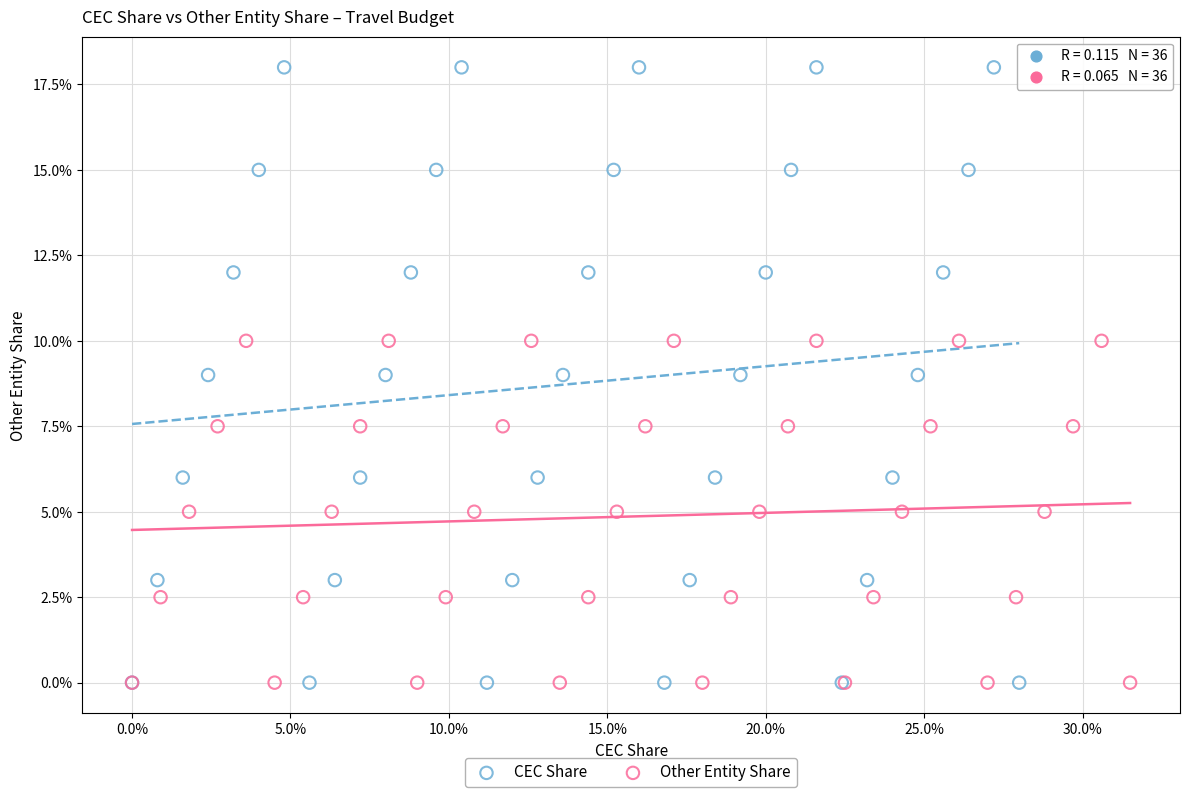

Which series has the widest spread of Y values?

CEC Share